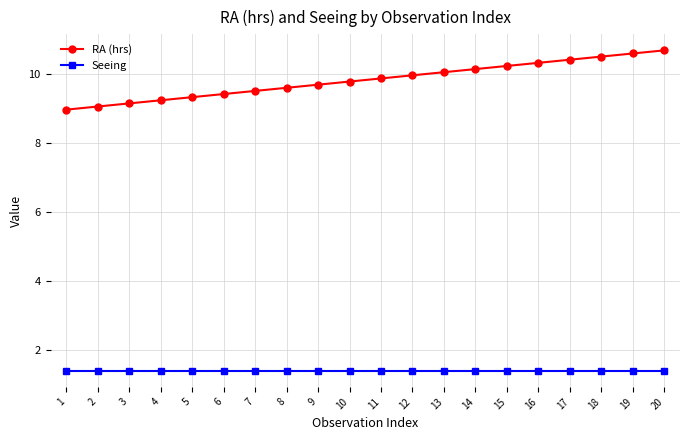

Which series has the largest total across all categories?

RA (hrs)